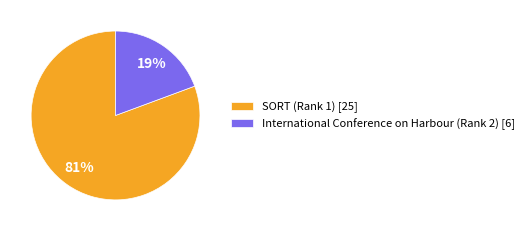

To the nearest percent, what is the combined percentage of International Conference on Harbour (Rank 2) and SORT (Rank 1)?

100%